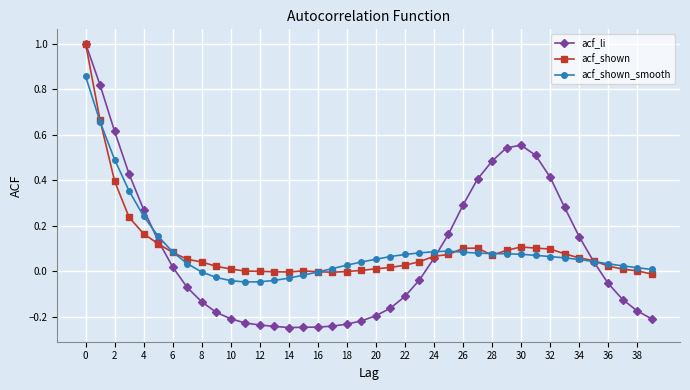

What is the highest value of the acf_shown series?

1.0